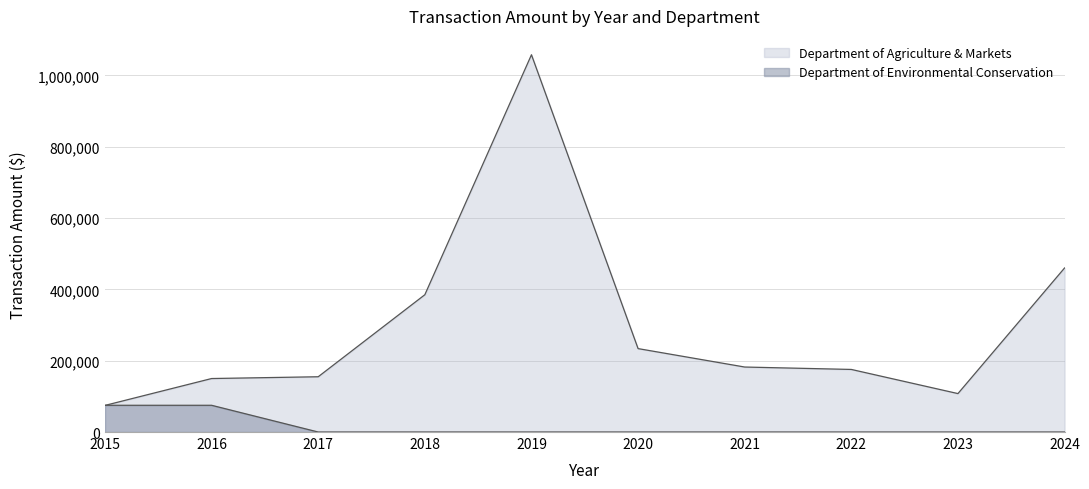

Which series has the widest spread of values?

Department of Agriculture & Markets